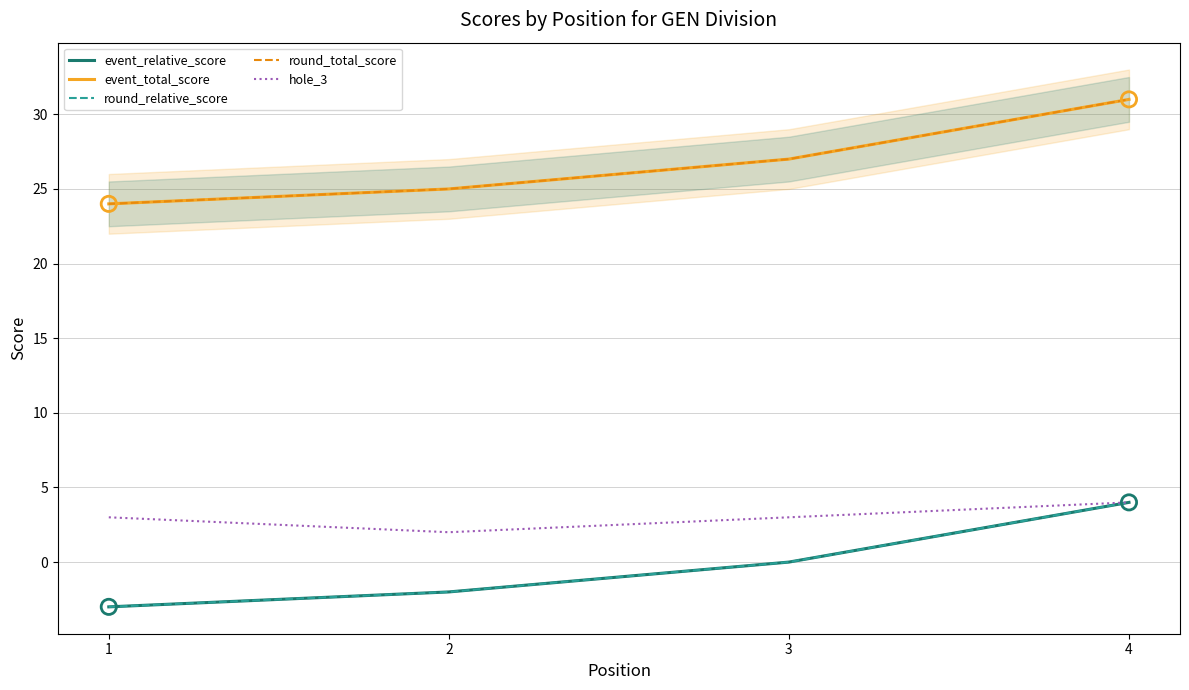

What are all the series names shown in the legend?

event_relative_score, event_total_score, round_relative_score, round_total_score, hole_3